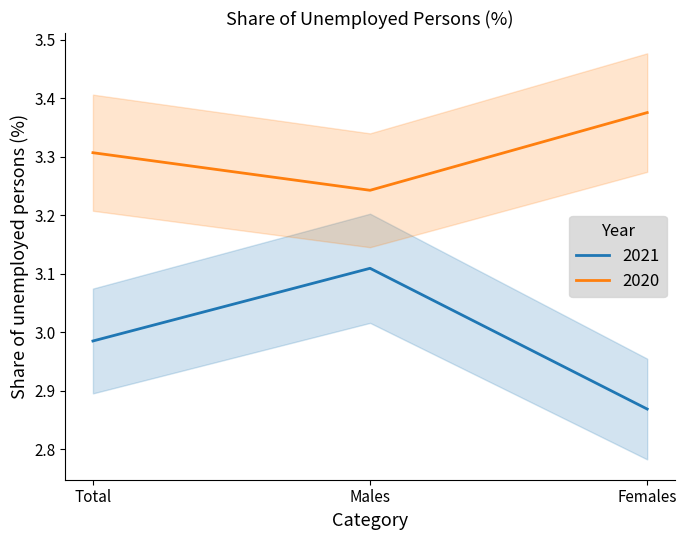

List the series in order of their peak value, lowest first.

2021, 2020